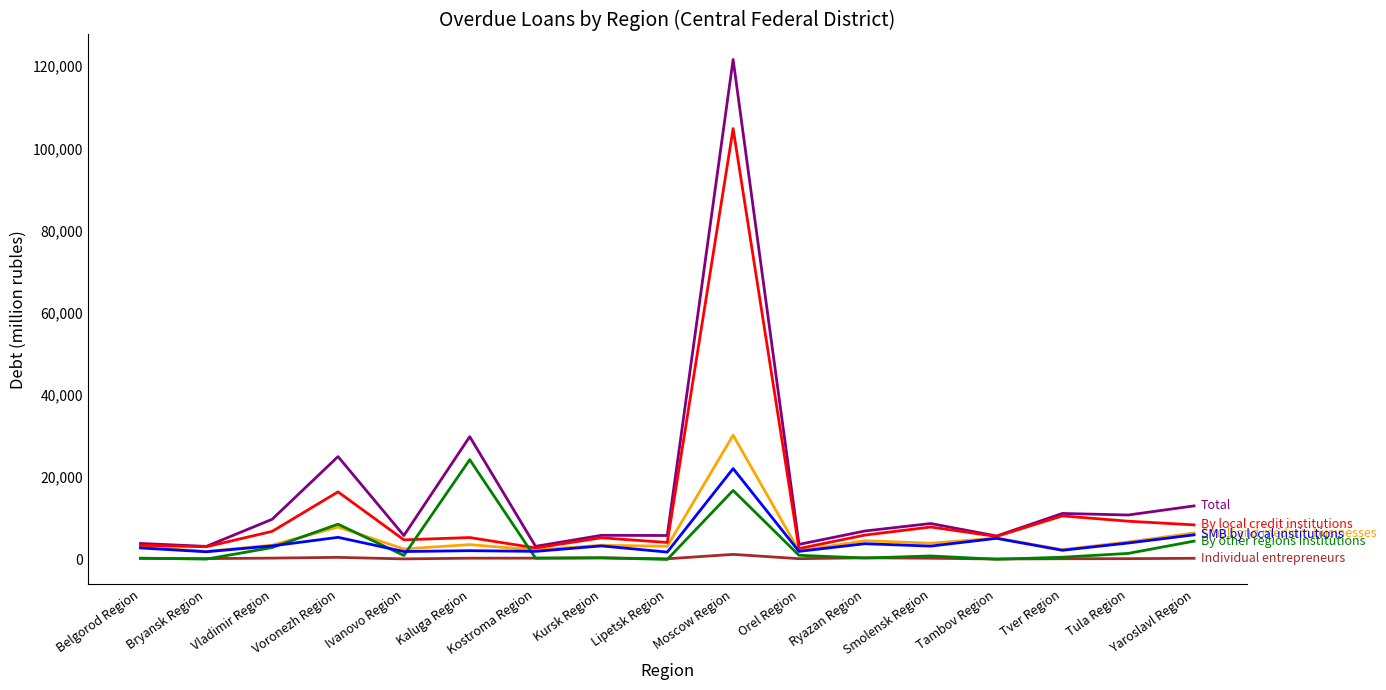

At which category is the sum across all series the highest?

Moscow Region